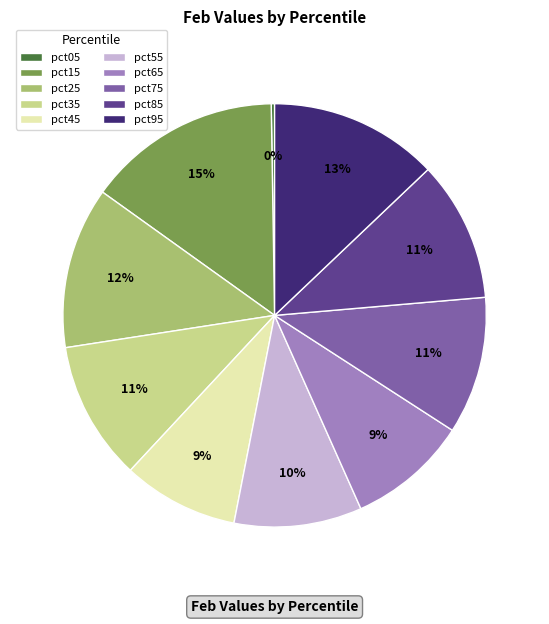

Is there any slice that represents more than half of the pie?

No